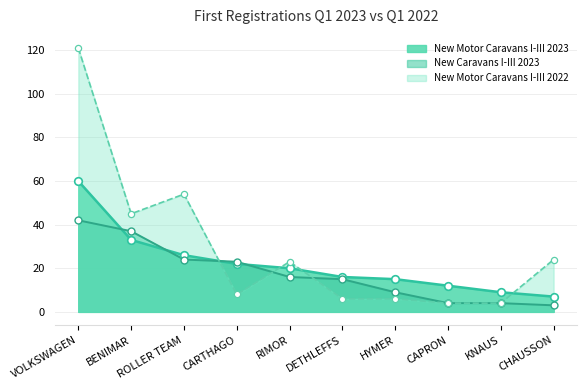

What is the total value across all series at VOLKSWAGEN?

223